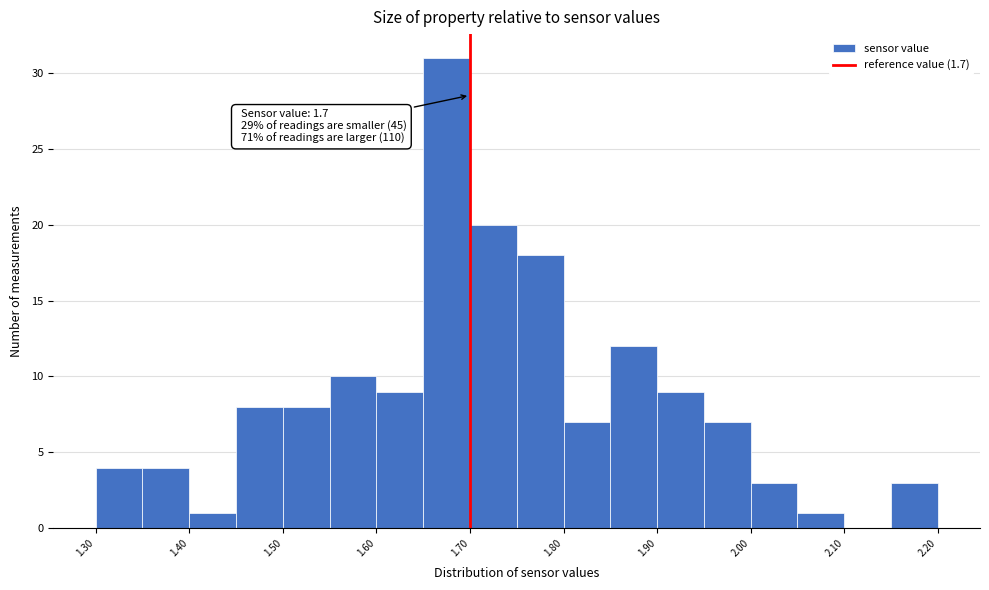

Which range on the x-axis has the tallest bar?

1.65 to 1.70